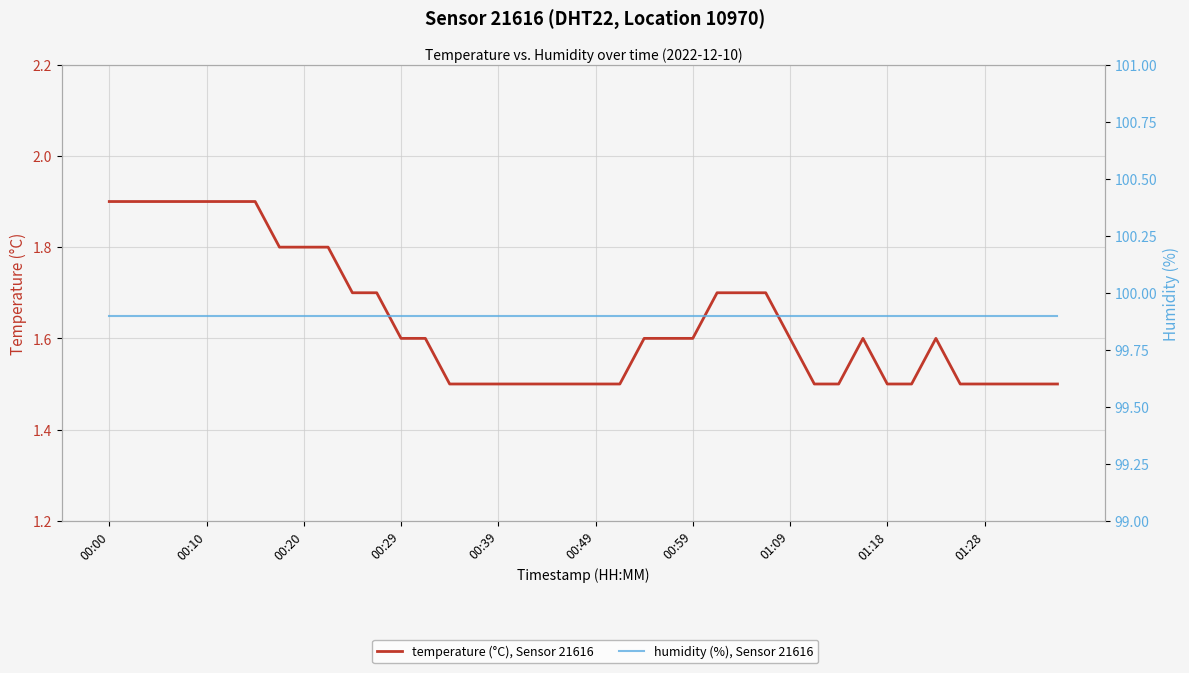

Which series has the largest total across all categories?

humidity (%), Sensor 21616